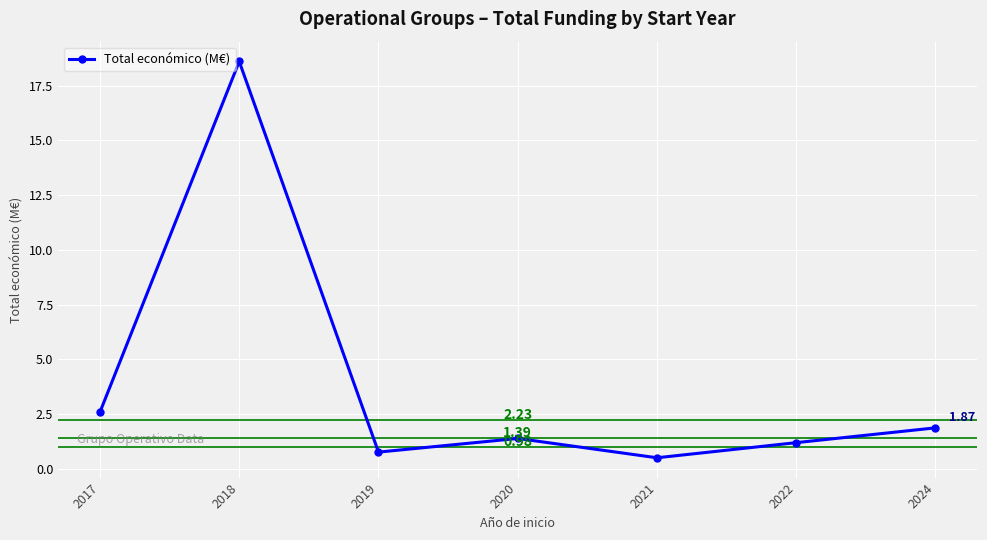

The chart shows a value of 3.7 at 2017. True or false?

False